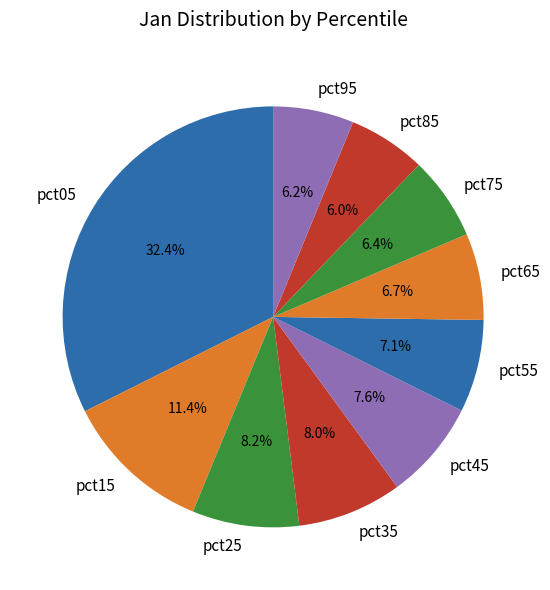

What percentage do pct75 and pct15 together represent?

17.8%